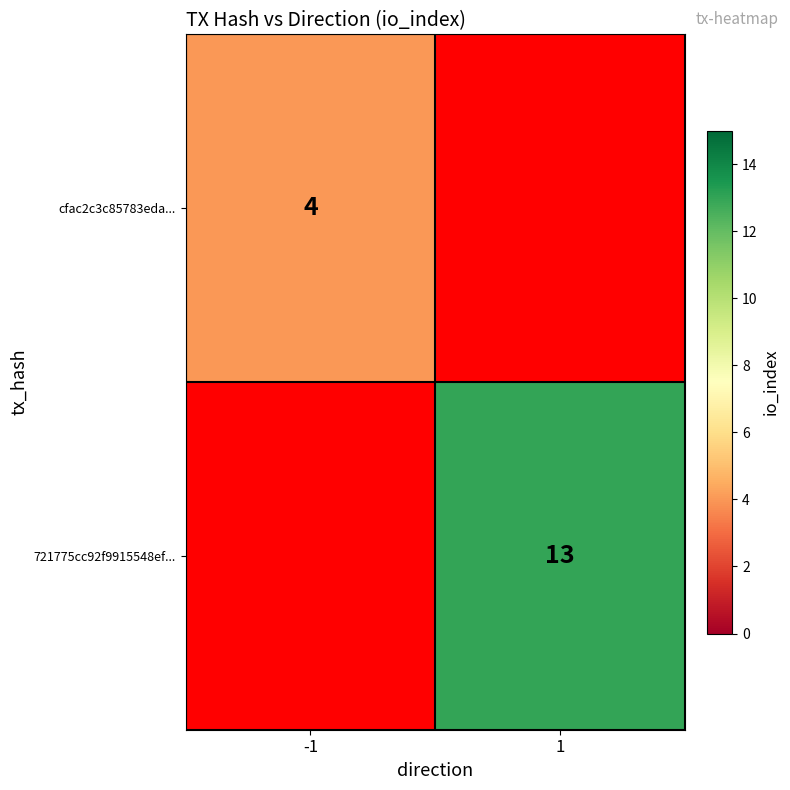

The value of 721775cc92f9915548ef... at 1 is 3. True or false?

False